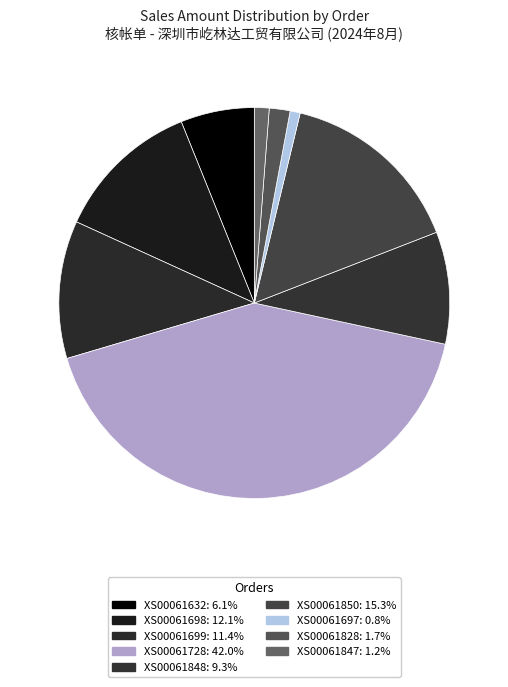

Is the sum of XS00061848 and XS00061698 greater than half?

No